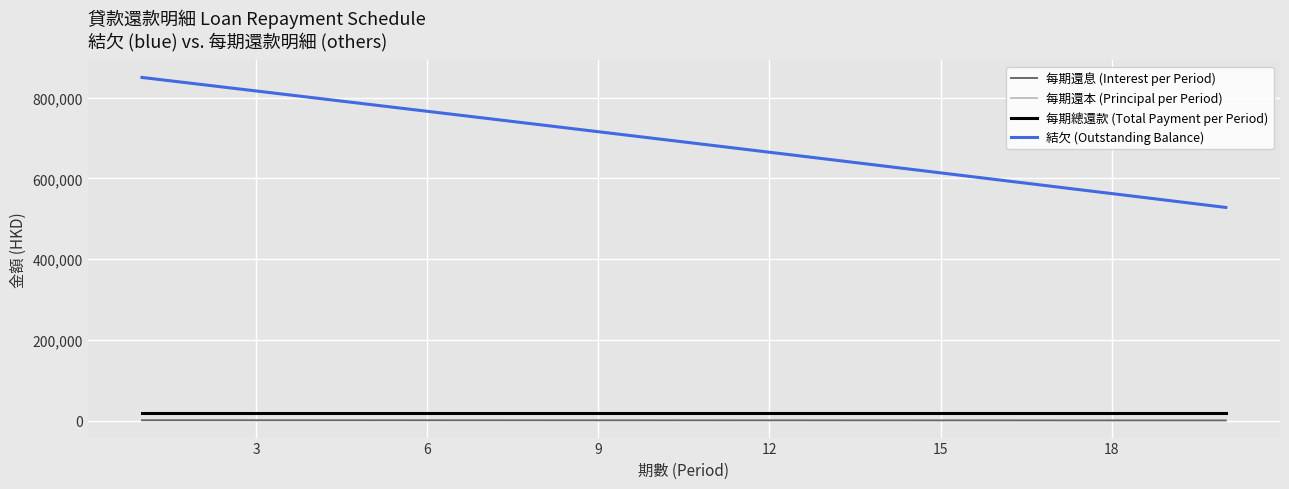

Which series has the largest total across all categories?

結欠 (Outstanding Balance)